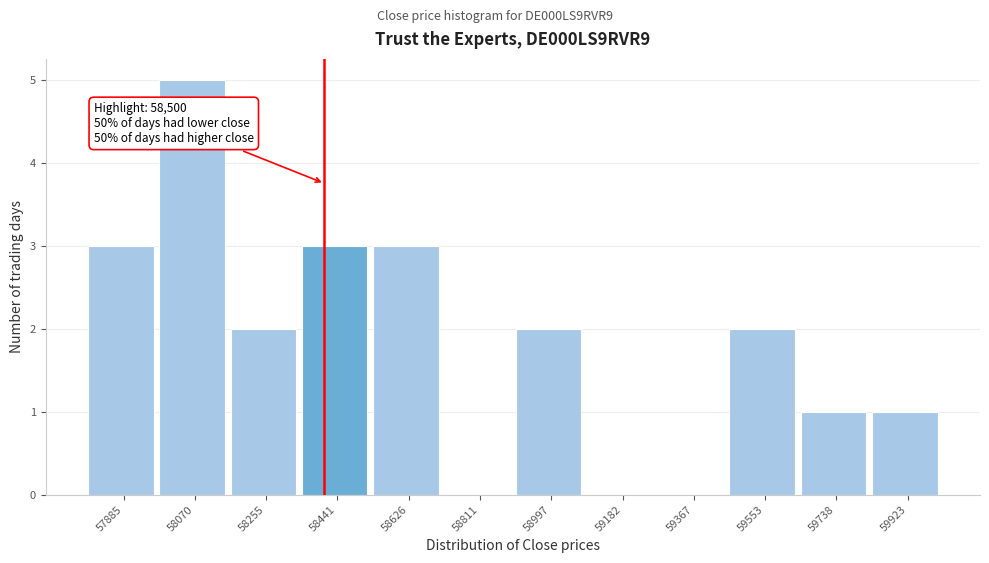

Reading left to right, what are all the values shown in this chart?

57885=3	58070=5	58255=2	58441=3	58626=3	58811=0	58997=2	59182=0	59367=0	59553=2	59738=1	59923=1